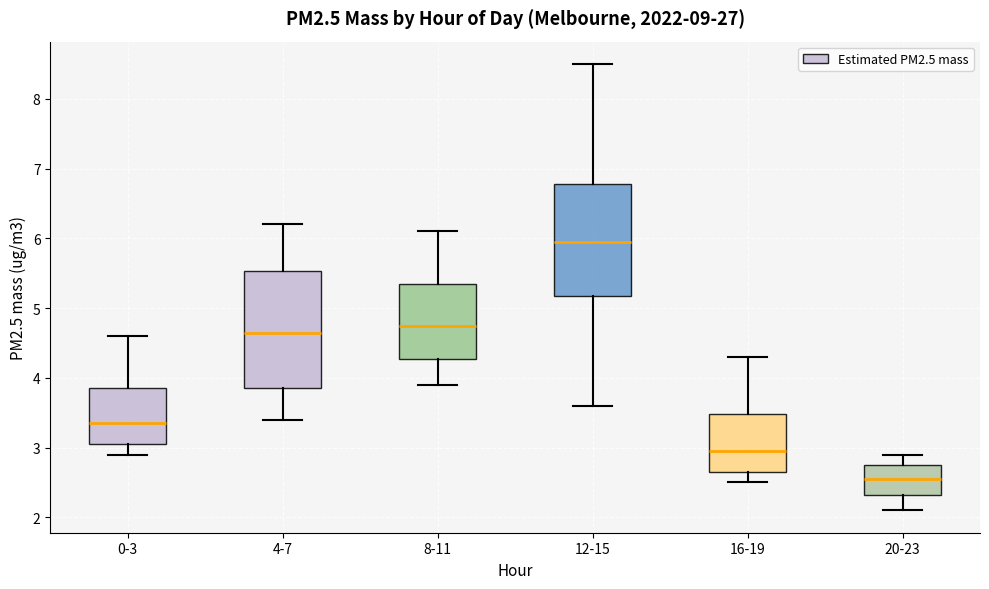

Where is the upper edge of the box for 16-19 on the y-axis? The values are not printed on the chart, so give them approximately, as read against the axis.

3.5